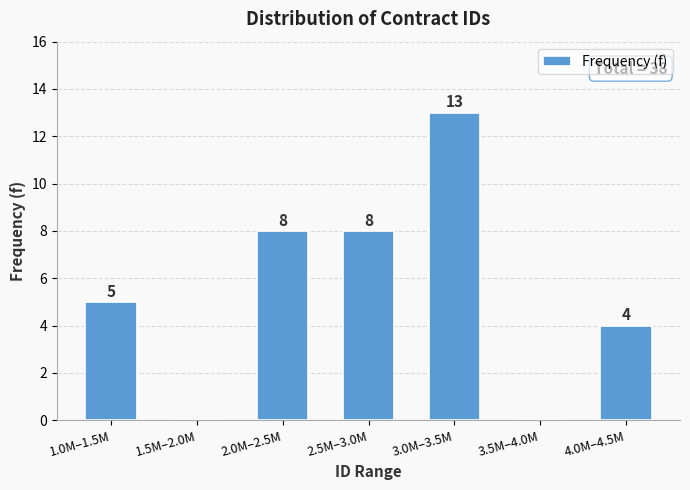

Reading left to right, list all the values displayed in this chart.

1.0M–1.5M=5	1.5M–2.0M=0	2.0M–2.5M=8	2.5M–3.0M=8	3.0M–3.5M=13	3.5M–4.0M=0	4.0M–4.5M=4